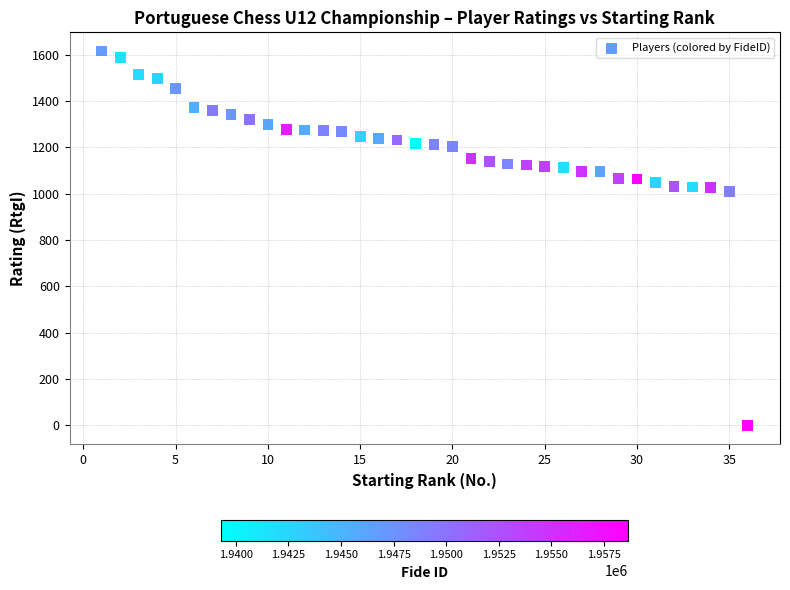

What is the range of X values (max minus min)?

35